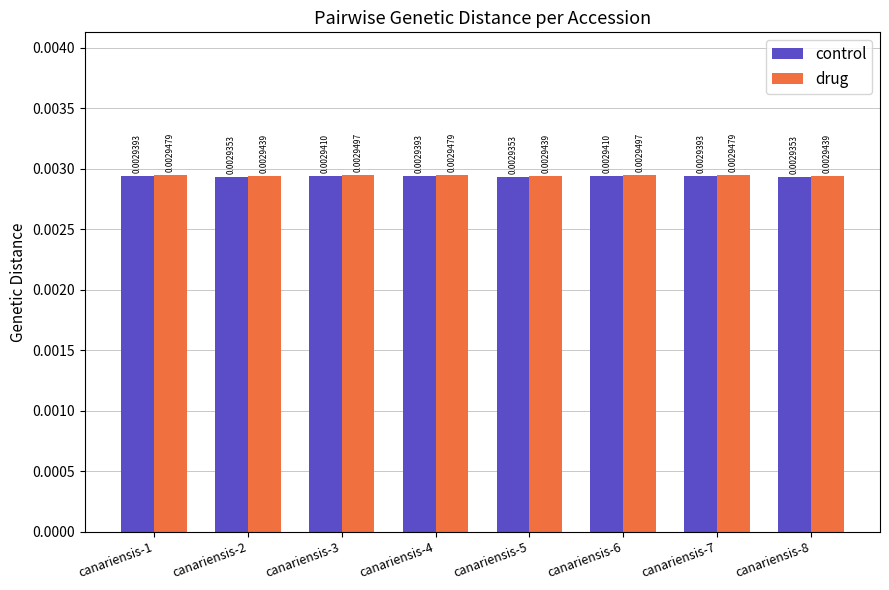

Which series has the largest range (max minus min)?

drug